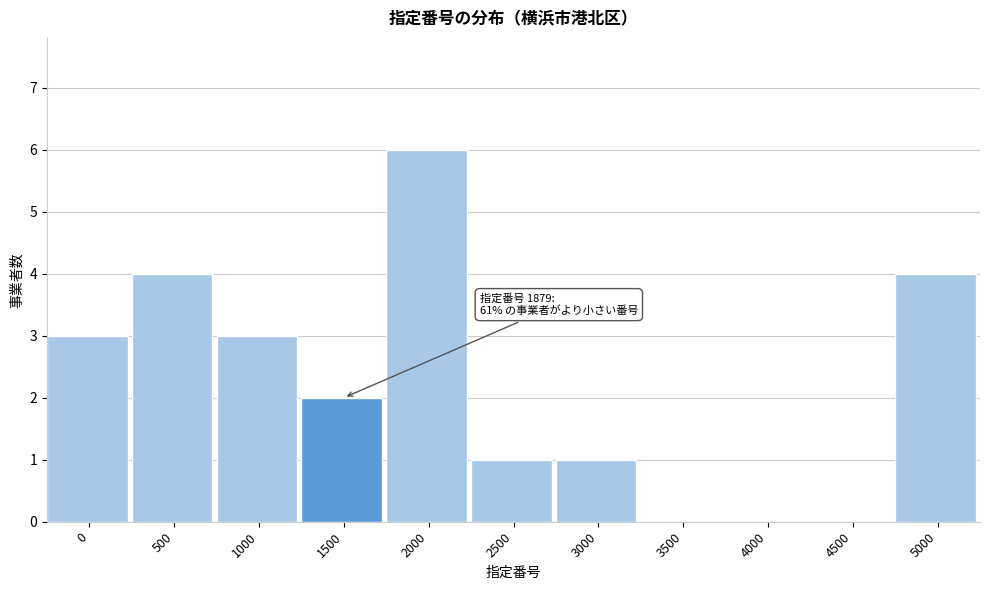

Reading right to left, what are all the values shown in this chart?

5000=4	4500=0	4000=0	3500=0	3000=1	2500=1	2000=6	1500=2	1000=3	500=4	0=3